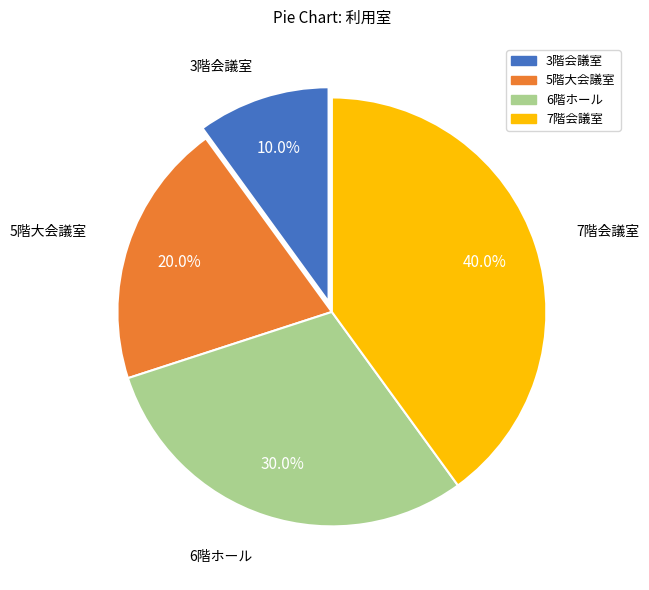

The 7階会議室 slice represents 62% of the pie. True or false?

False